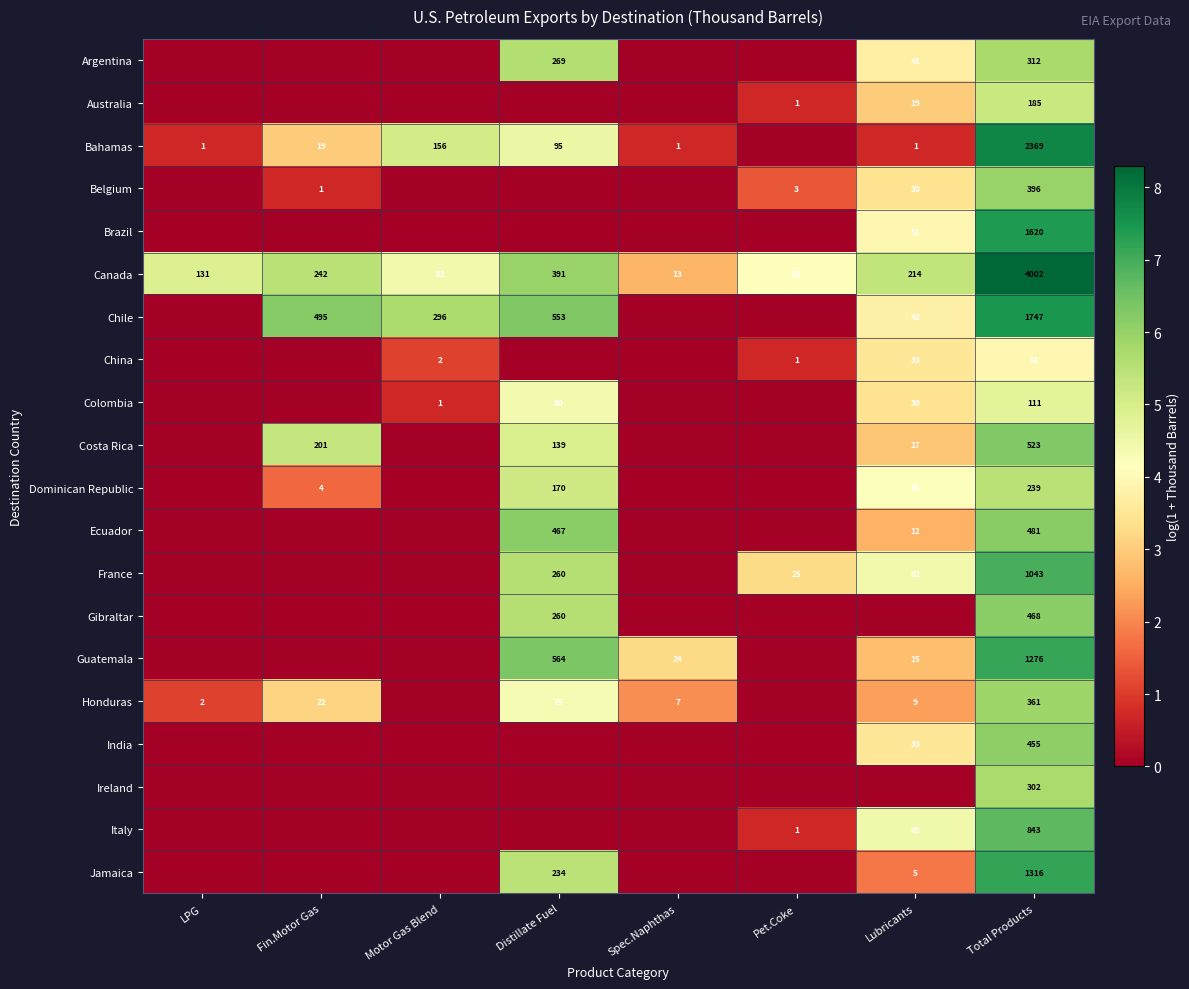

How many categories are shown in the chart?

8